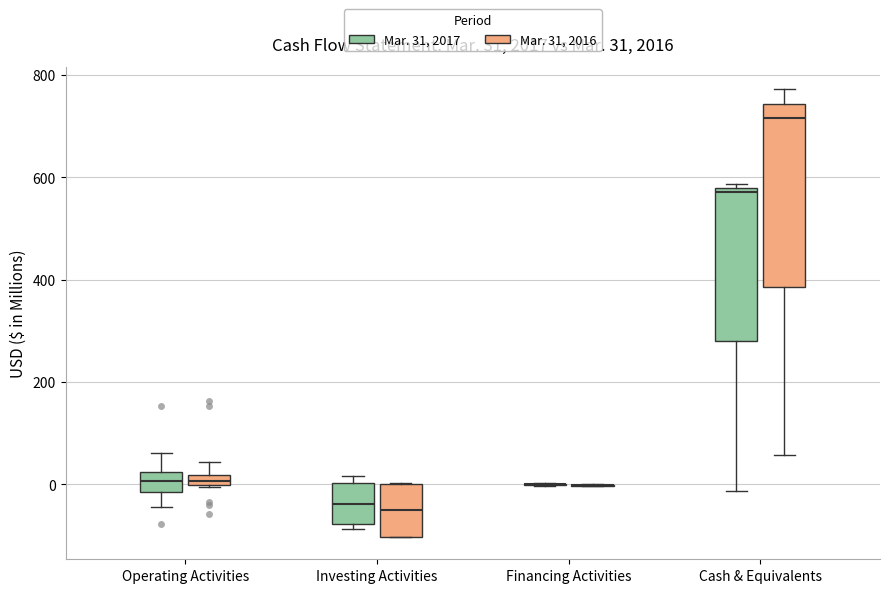

Comparing the boxes themselves (not the whiskers), which one is the tallest?

Cash & Equivalents (Mar. 31, 2016)